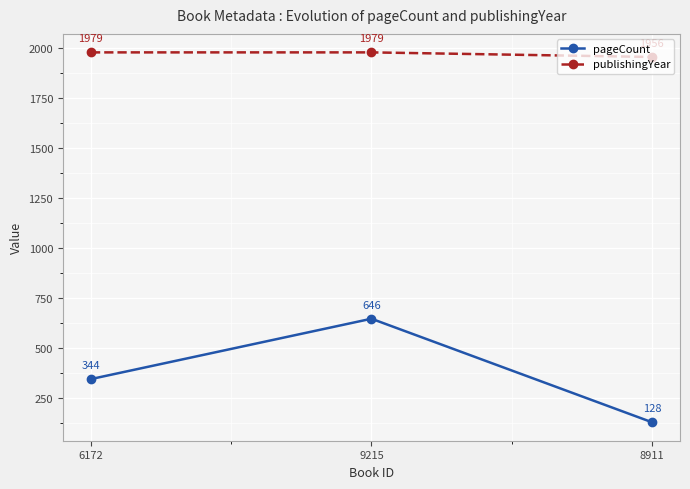

Rank the series at 8911 from lowest to highest value.

pageCount, publishingYear